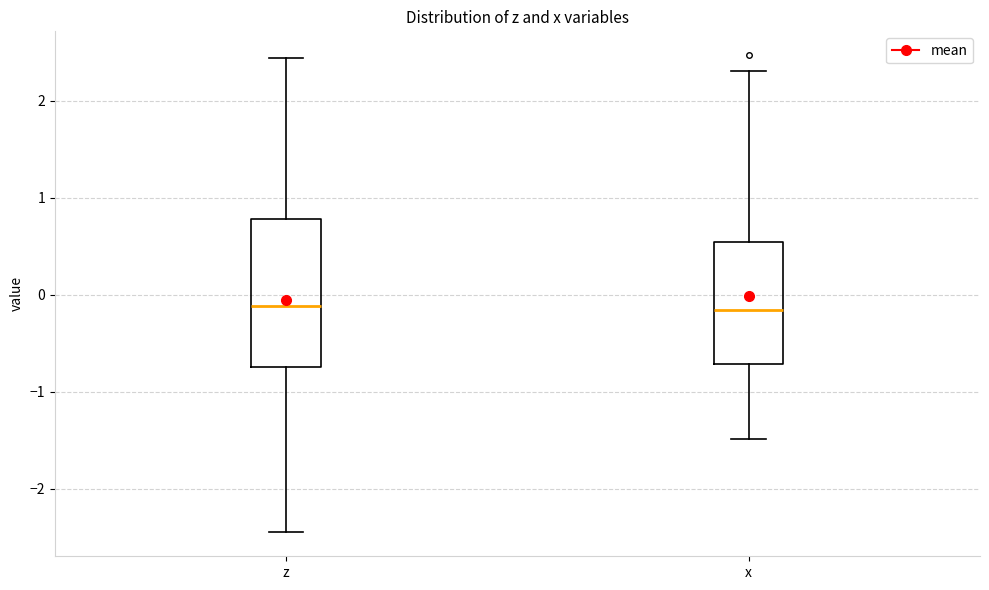

Reading left to right, read every box against the y-axis: the position of its median line, the range the box covers, and the ends of its whiskers. The values are not printed on the chart, so give them approximately, as read against the axis.

z: median -0.1, box -0.7 to 0.8, whiskers -2.5 to 2.4
x: median -0.2, box -0.7 to 0.5, whiskers -1.5 to 2.3